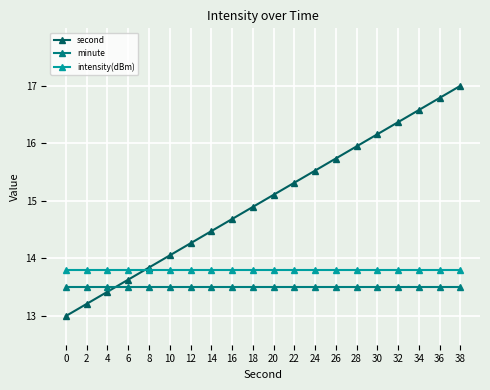

Which label corresponds to the largest value in the chart?

38